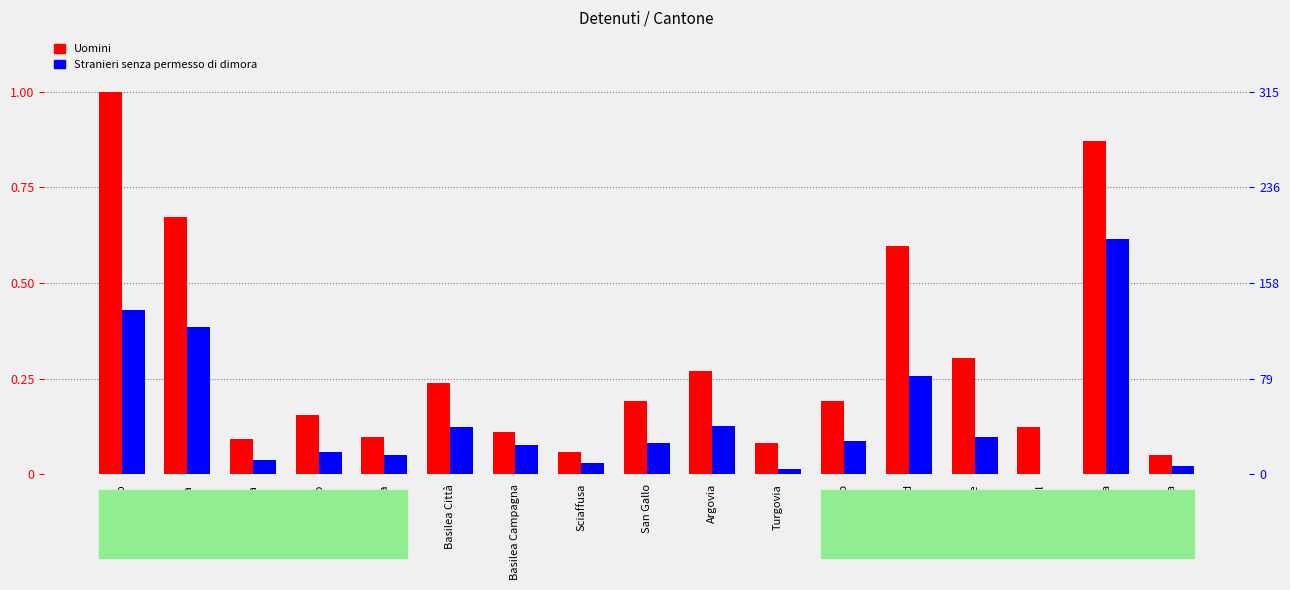

Between San Gallo and Giura, which series saw the biggest shift?

Uomini